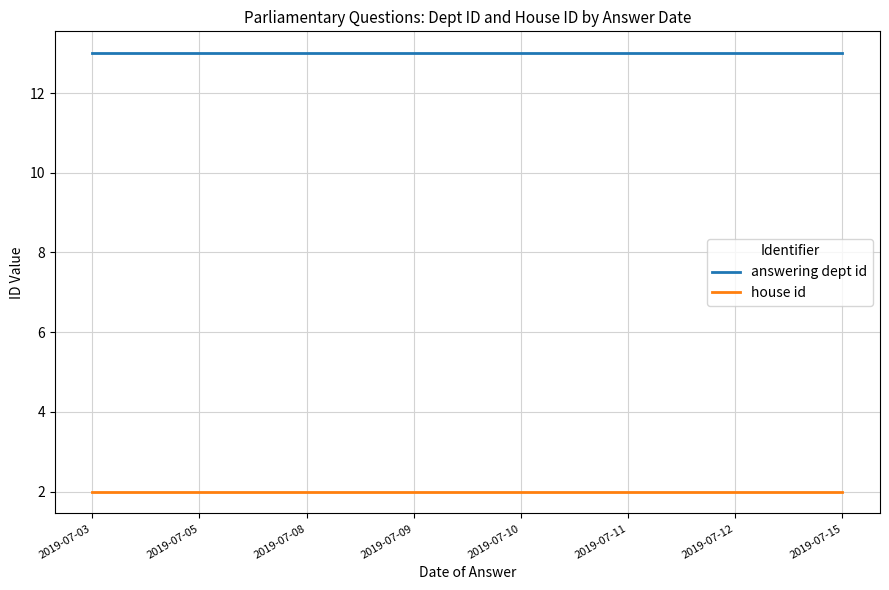

True or false: house id has a value of 1 at 2019-07-15.

False